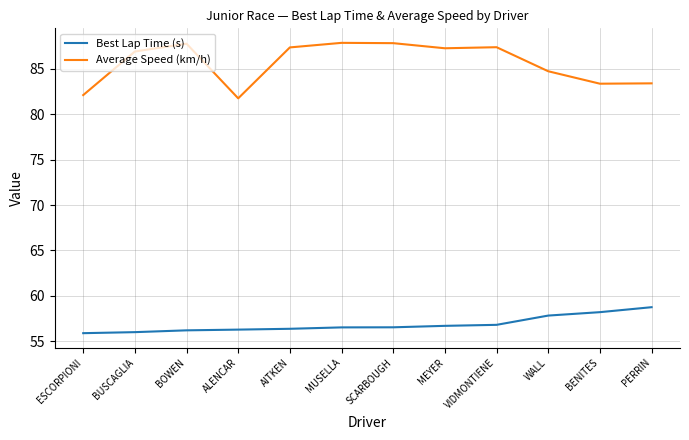

What is the difference between the maximum and second lowest values in the Best Lap Time (s) series?

2.7